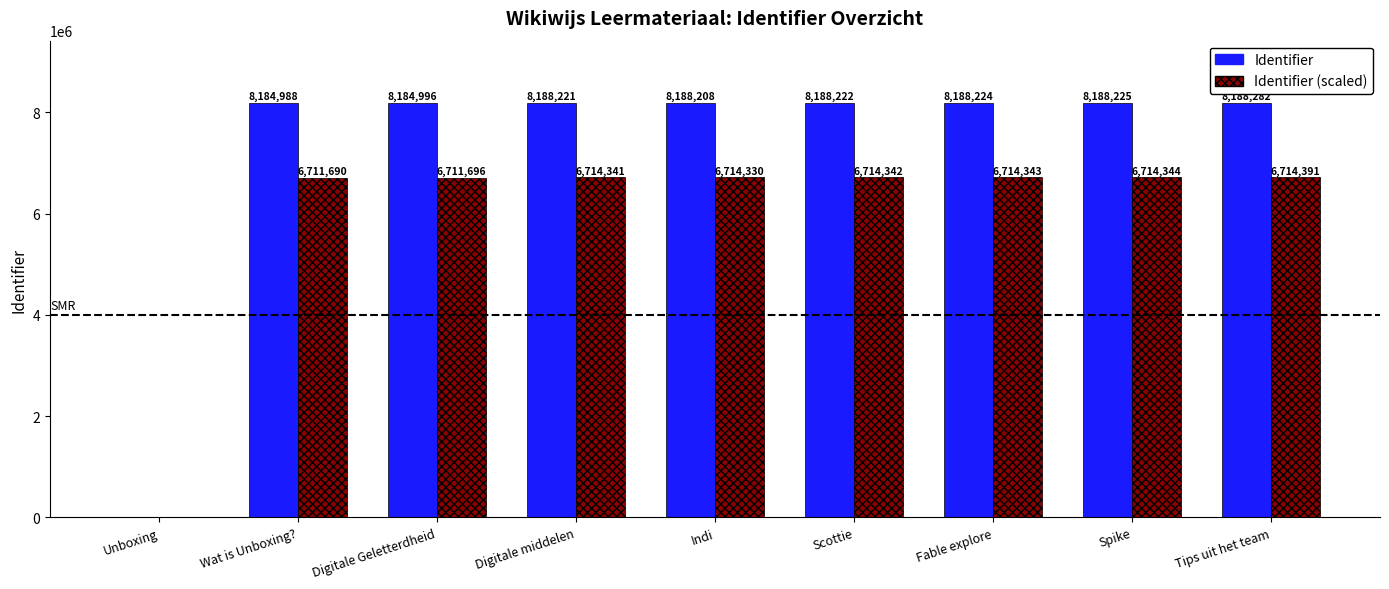

Count the number of categories in the chart.

9